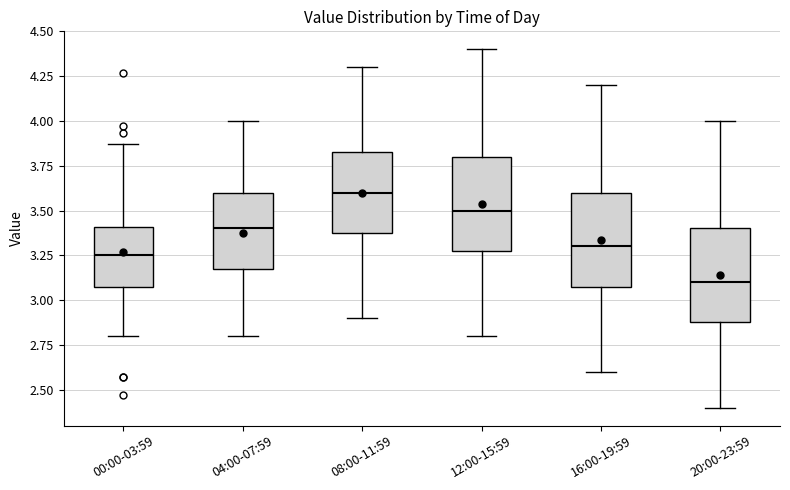

Reading left to right, read every box against the y-axis: the position of its median line, the range the box covers, and the ends of its whiskers. The values are not printed on the chart, so give them approximately, as read against the axis.

00:00-03:59: median 3.25, box 3.10 to 3.40, whiskers 2.80 to 3.85
04:00-07:59: median 3.40, box 3.20 to 3.60, whiskers 2.80 to 4.00
08:00-11:59: median 3.60, box 3.40 to 3.85, whiskers 2.90 to 4.30
12:00-15:59: median 3.50, box 3.30 to 3.80, whiskers 2.80 to 4.40
16:00-19:59: median 3.30, box 3.10 to 3.60, whiskers 2.60 to 4.20
20:00-23:59: median 3.10, box 2.90 to 3.40, whiskers 2.40 to 4.00